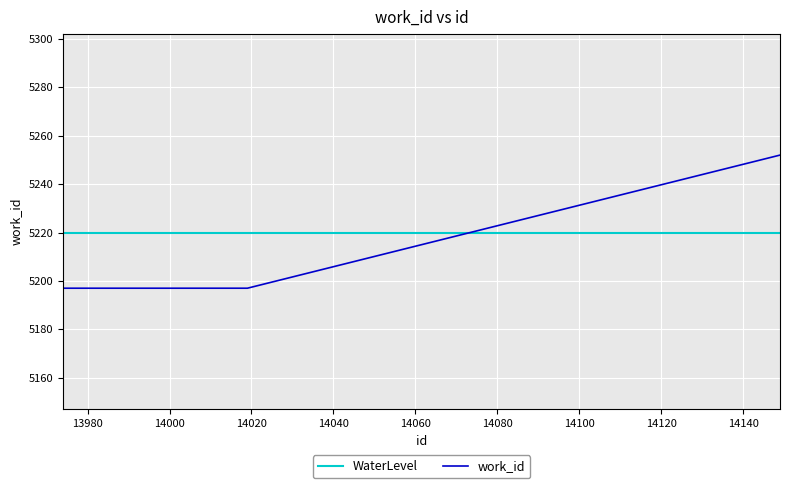

The chart shows a value of 2059 at 14002. True or false?

False